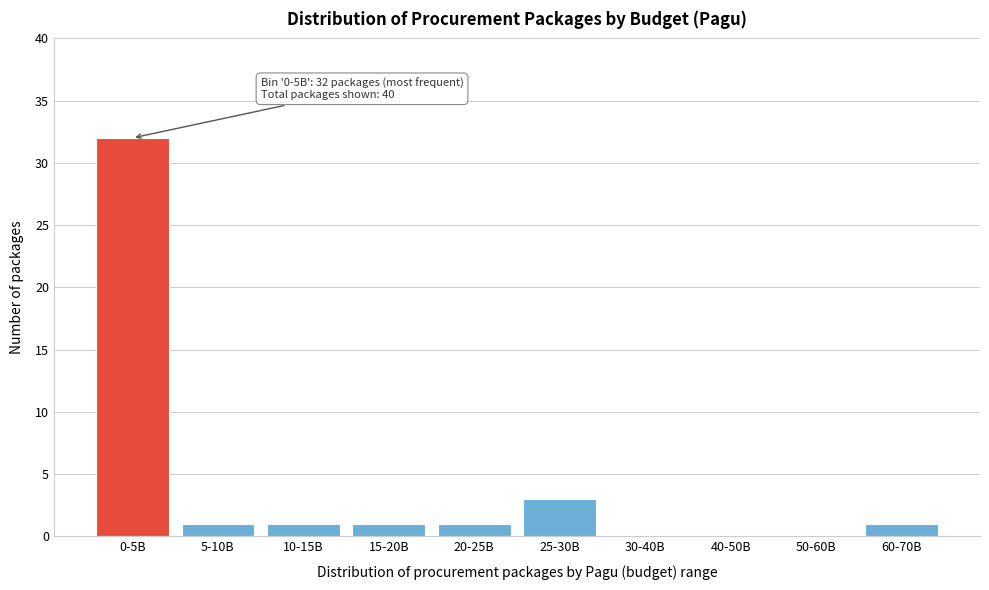

Reading left to right, extract all data points from this chart.

0-5B=32	5-10B=1	10-15B=1	15-20B=1	20-25B=1	25-30B=3	30-40B=0	40-50B=0	50-60B=0	60-70B=1